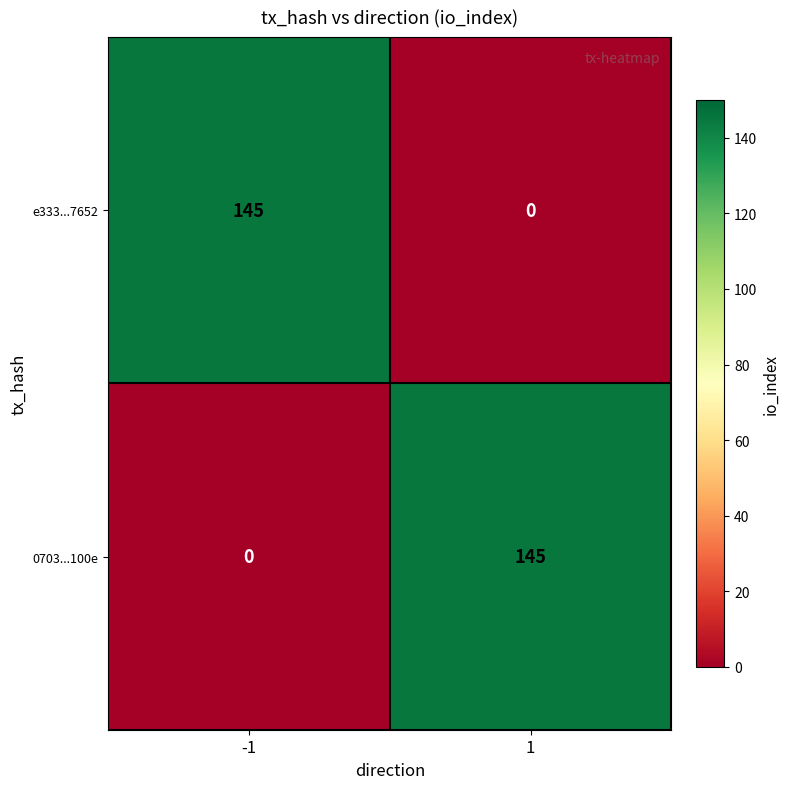

Reading left to right, extract all data points from this chart.

e333...7652: 145	0
0703...100e: 0	145